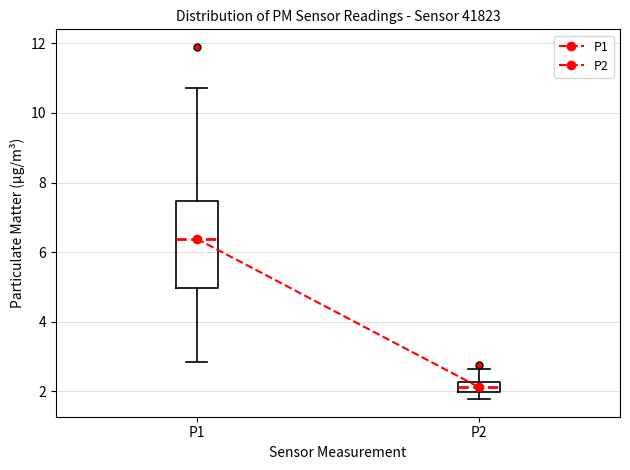

Where does the upper whisker of the box for P2 end on the y-axis? The values are not printed on the chart, so give them approximately, as read against the axis.

2.6